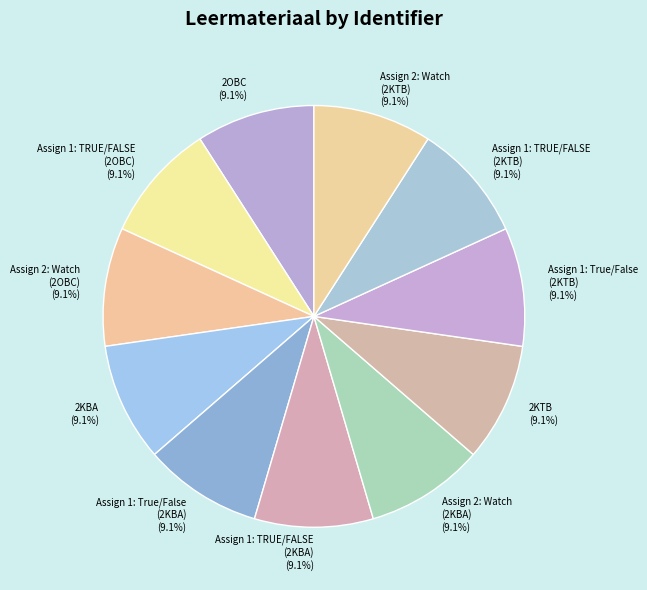

Does any single category account for the majority?

No